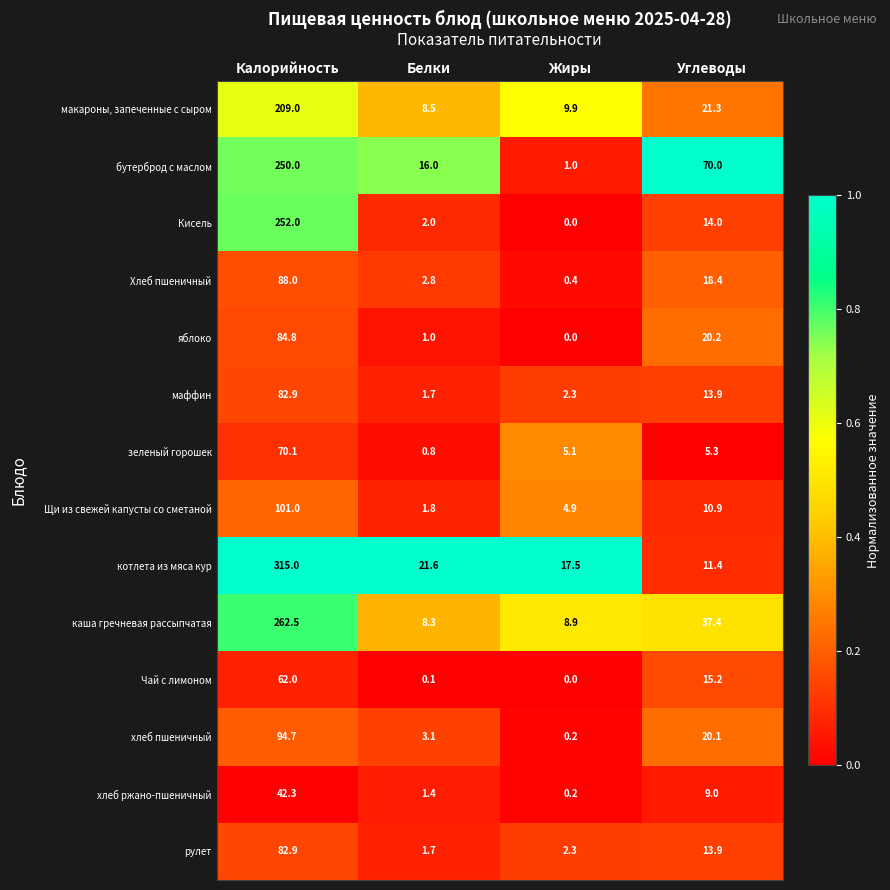

What is the spread (max minus min) of values at Белки?

21.5